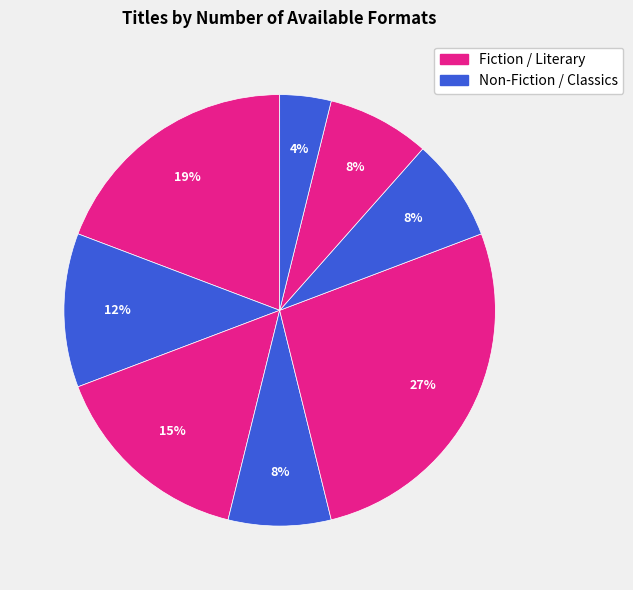

Count the number of slices in the pie.

8